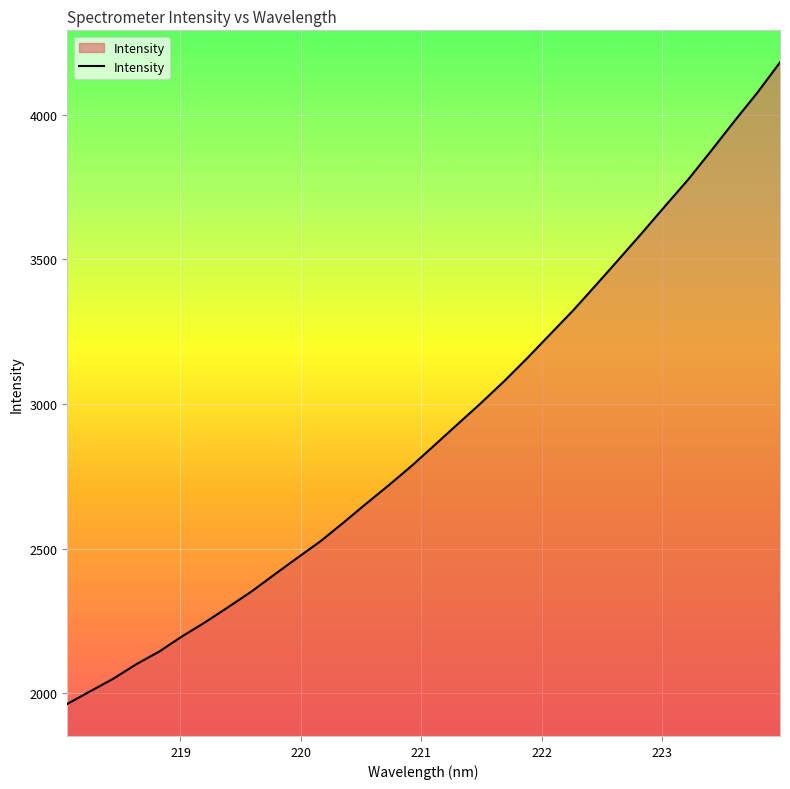

What is the difference between the maximum and minimum values?

2216.9